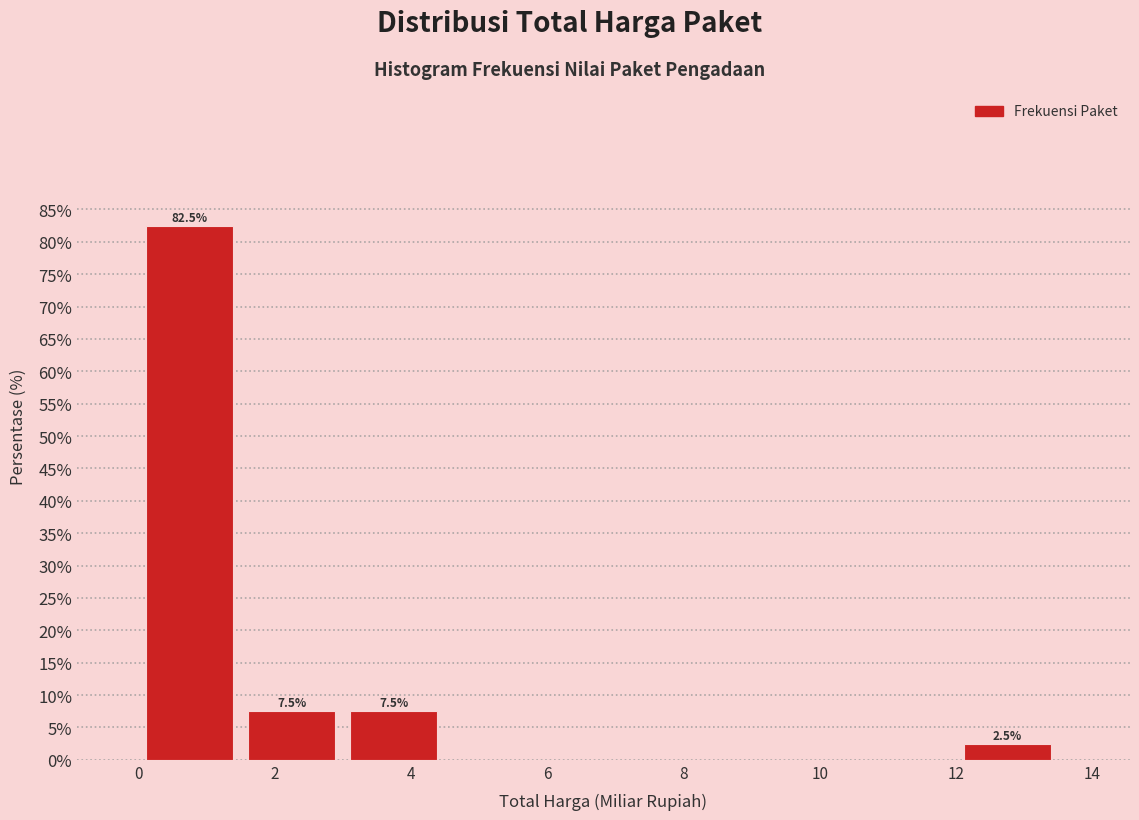

Which range on the x-axis has the tallest bar?

0.0 to 1.5